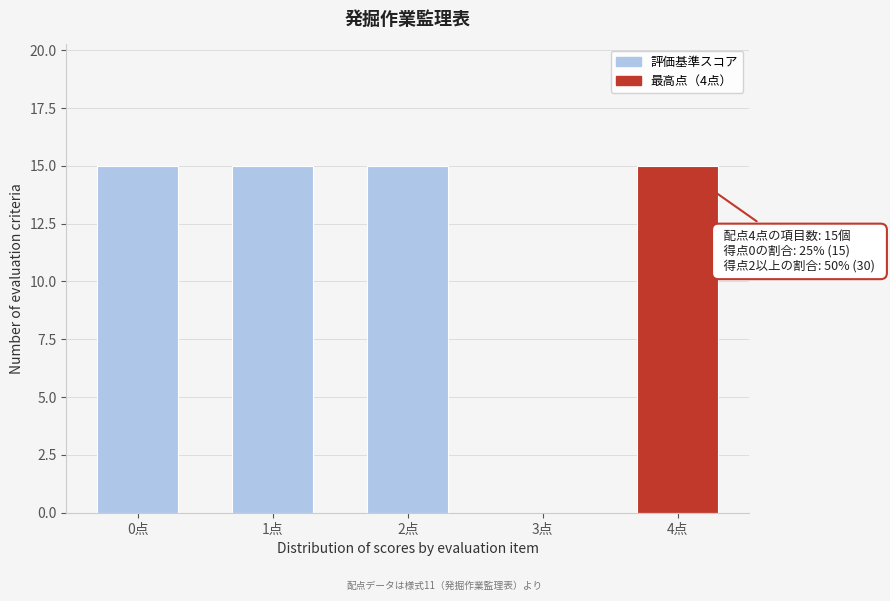

Reading left to right, list all the values displayed in this chart.

0点=15	1点=15	2点=15	3点=0	4点=15